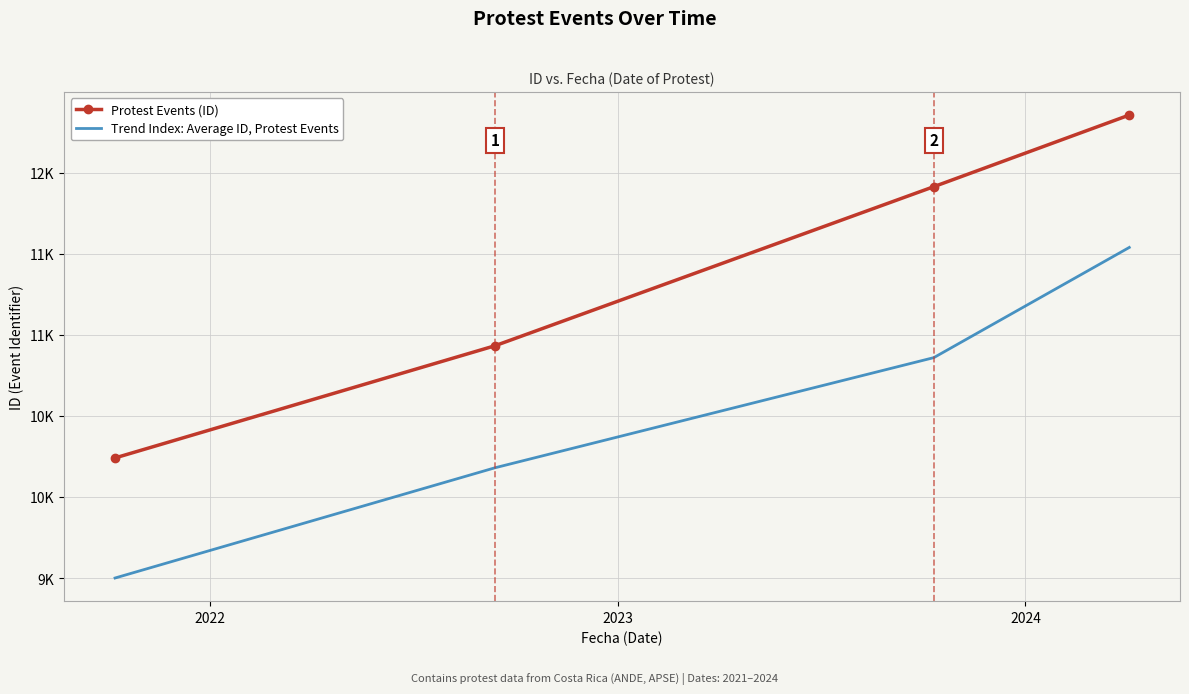

What are all the series names shown in the legend?

Protest Events (ID), Trend Index: Average ID, Protest Events